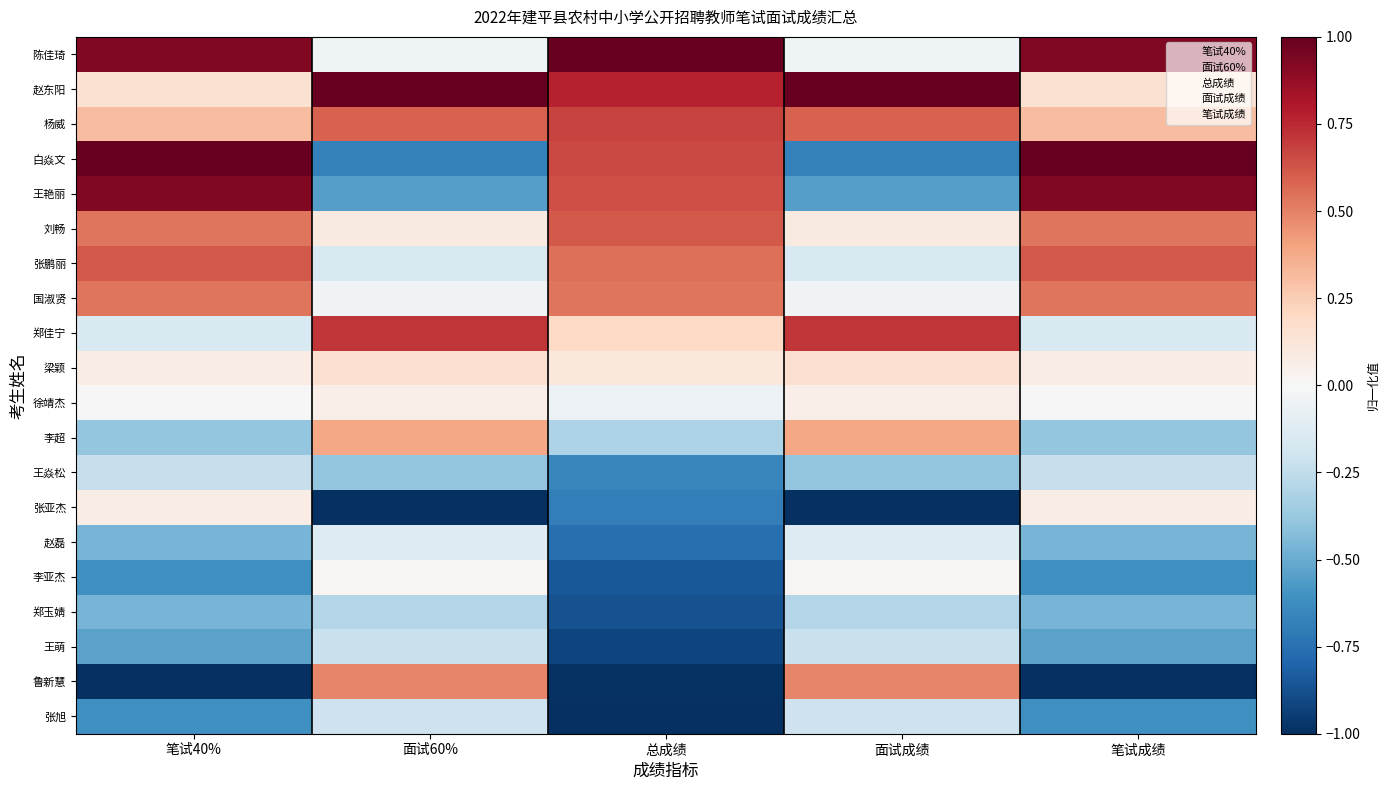

Which category has the lowest value across all series?

面试成绩